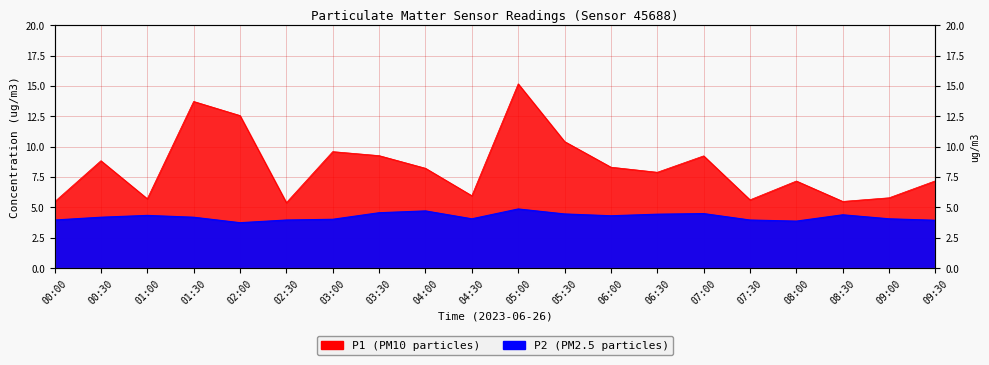

Which series has the largest total across all categories?

P1